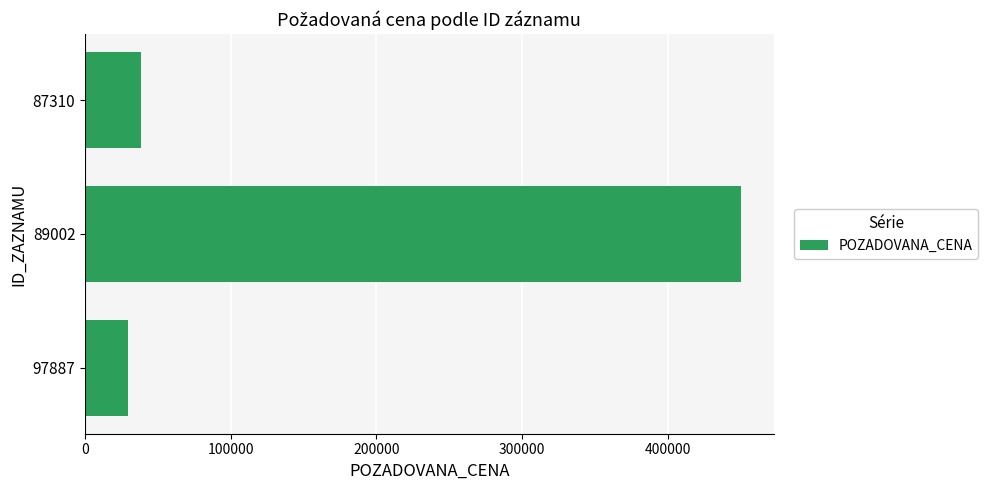

How many bars are there in total?

3